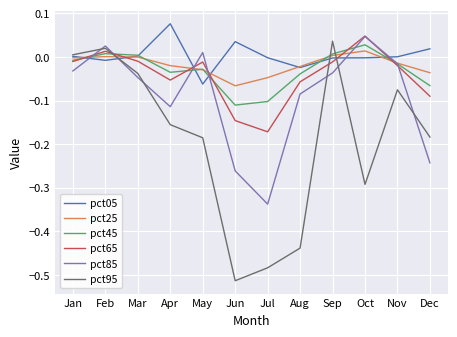

What is the total value across all series at Dec?

-0.6